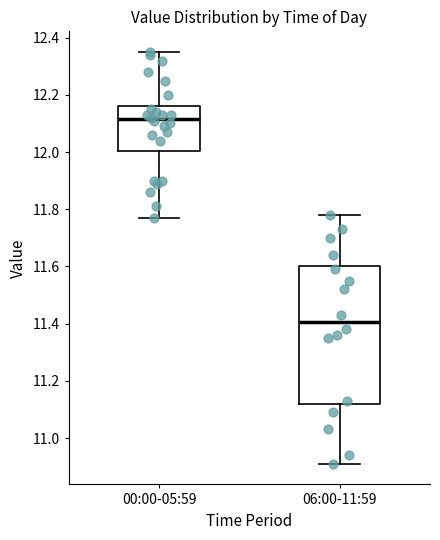

Which box's median line is the highest?

00:00-05:59